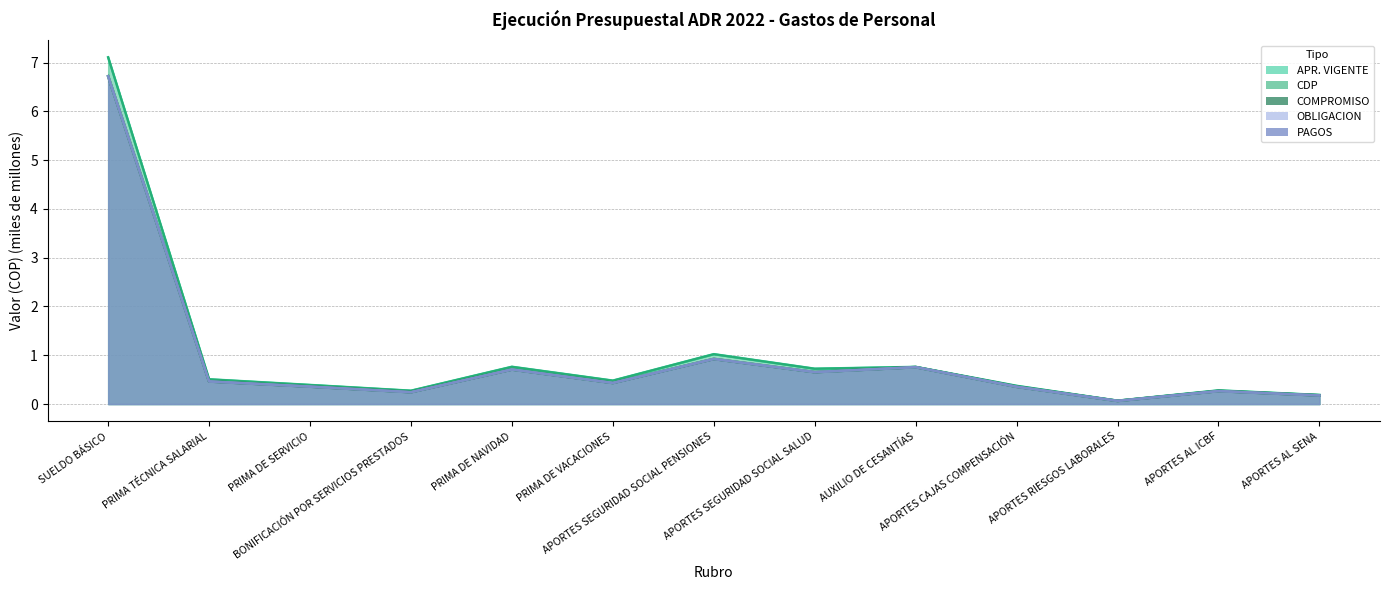

How many lines are shown in the chart?

5